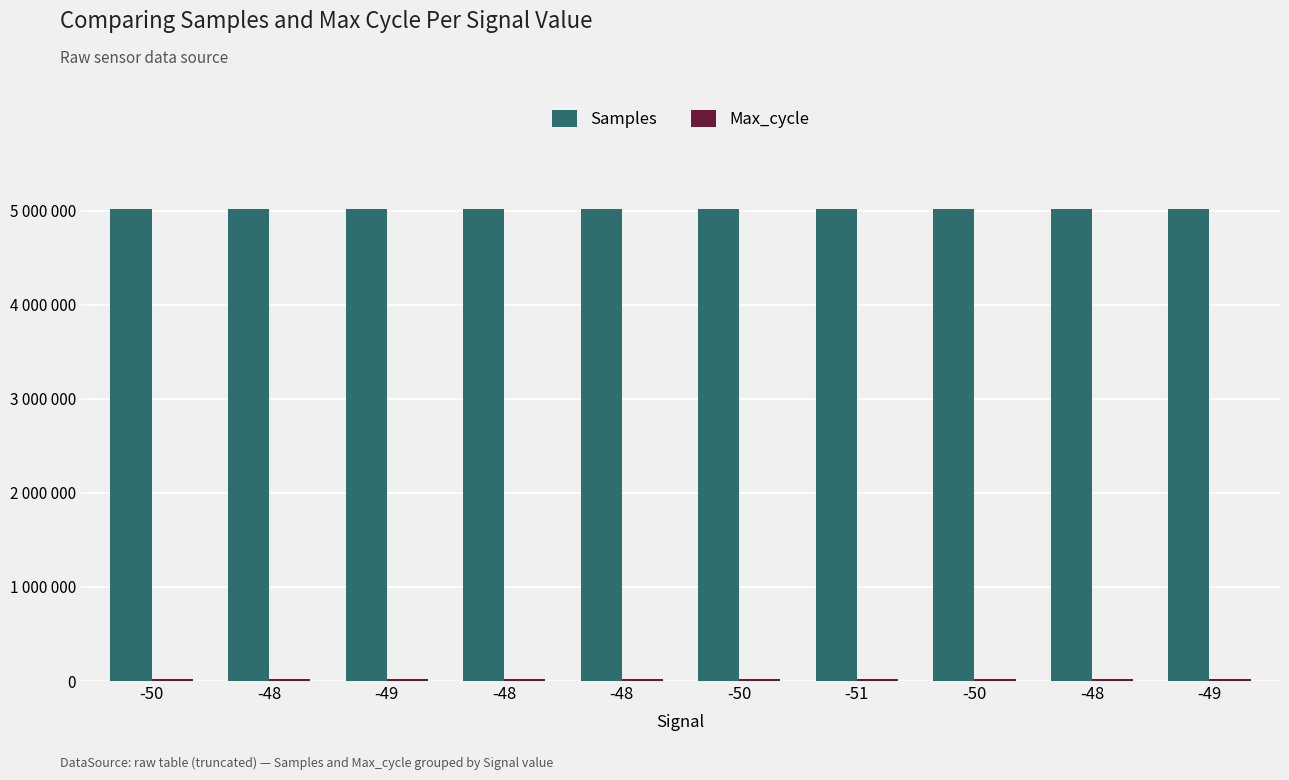

List the series in order of their peak value, lowest first.

Max_cycle, Samples